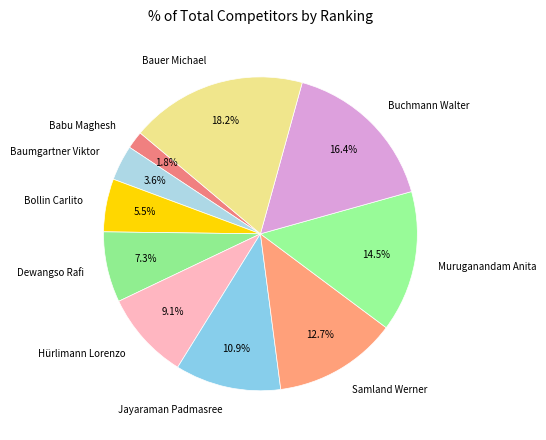

How many slices are in this pie chart?

10